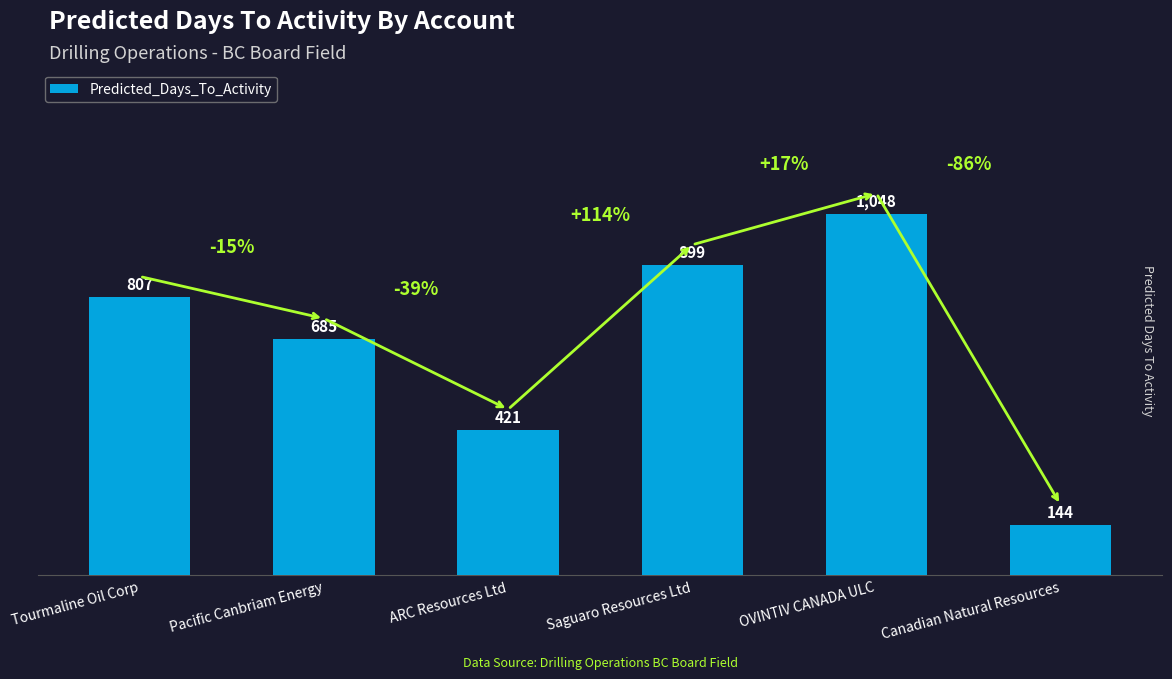

What is the difference between the maximum and second lowest values?

627